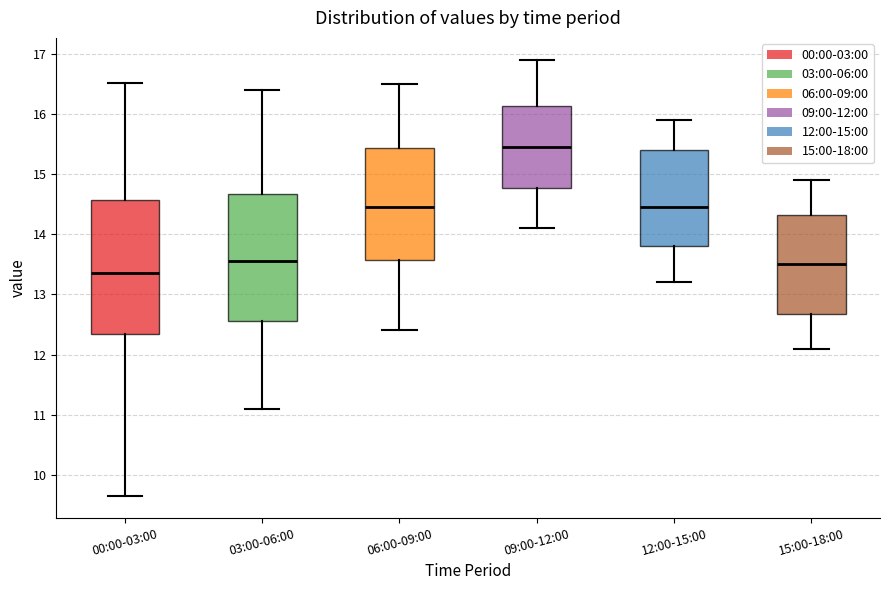

Reading left to right, read every box against the y-axis: the position of its median line, the range the box covers, and the ends of its whiskers. The values are not printed on the chart, so give them approximately, as read against the axis.

00:00-03:00: median 13.4, box 12.3 to 14.6, whiskers 9.7 to 16.5
03:00-06:00: median 13.6, box 12.6 to 14.7, whiskers 11.1 to 16.4
06:00-09:00: median 14.5, box 13.6 to 15.4, whiskers 12.4 to 16.5
09:00-12:00: median 15.5, box 14.8 to 16.1, whiskers 14.1 to 16.9
12:00-15:00: median 14.5, box 13.8 to 15.4, whiskers 13.2 to 15.9
15:00-18:00: median 13.5, box 12.7 to 14.3, whiskers 12.1 to 14.9